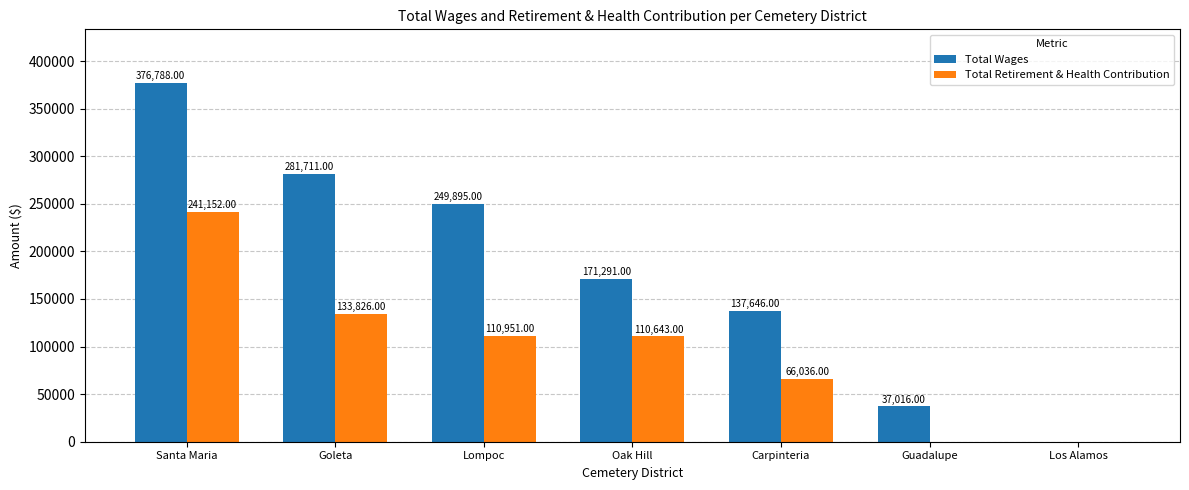

Which series has the largest total across all categories?

Total Wages